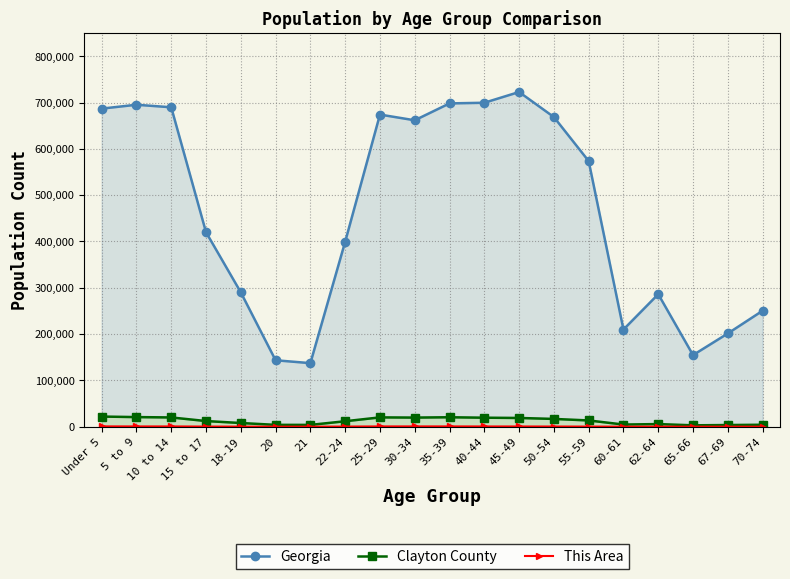

What is the value of the Clayton County point at the 14th from the left?

16825